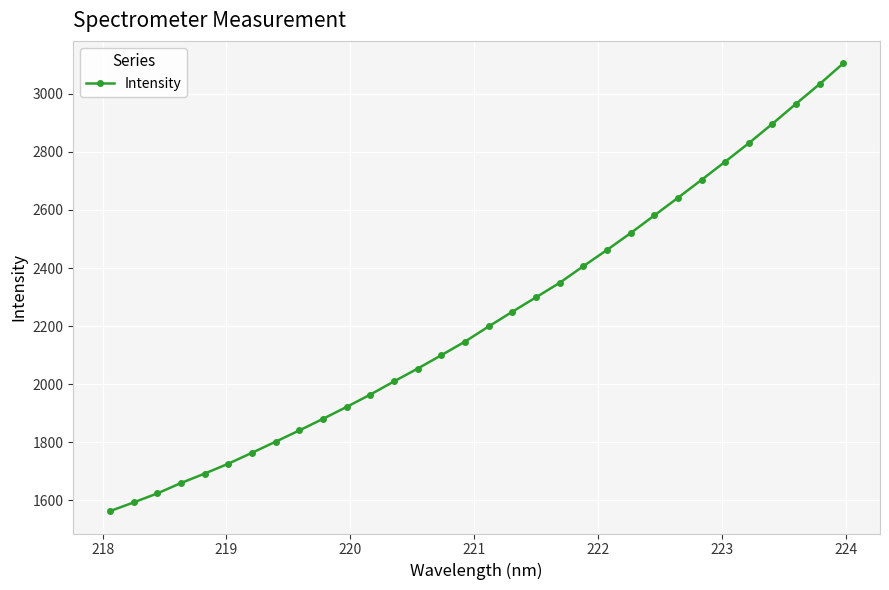

What is the difference between the second highest and minimum values?

1471.4